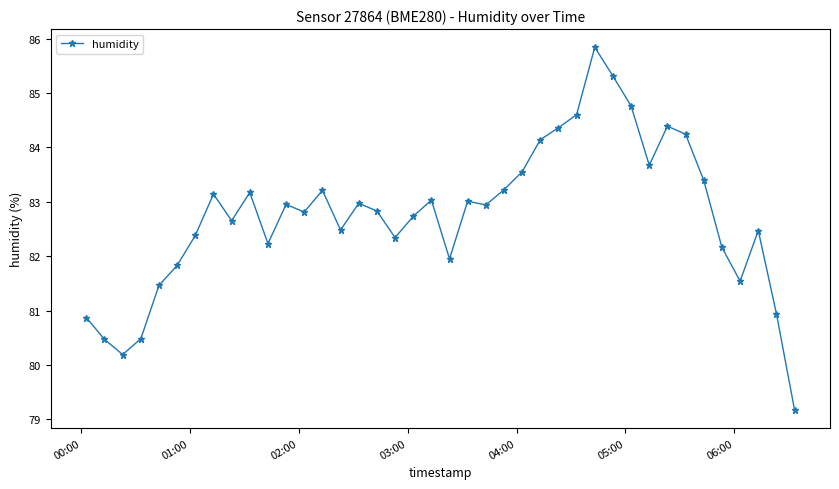

What is the smallest value displayed?

79.2